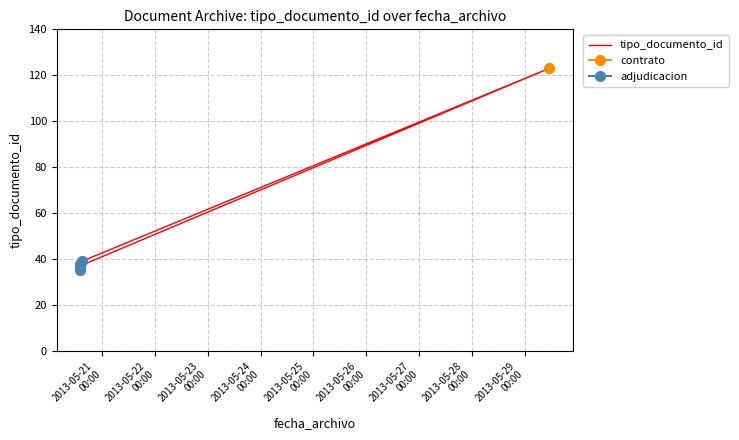

What is the maximum value shown in the chart?

123